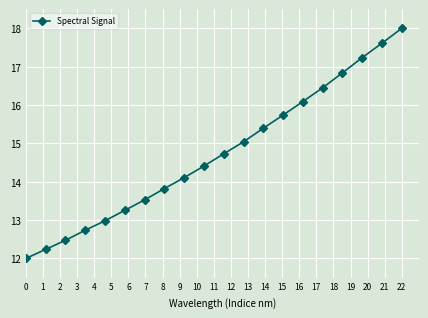

Count the number of data series in this chart.

1